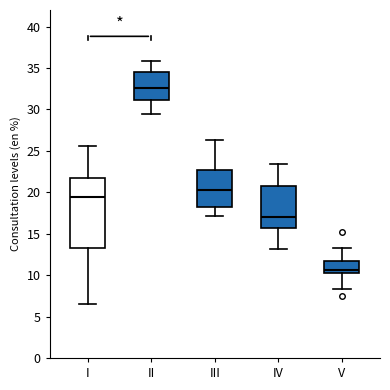

Which box's median line is the lowest?

V